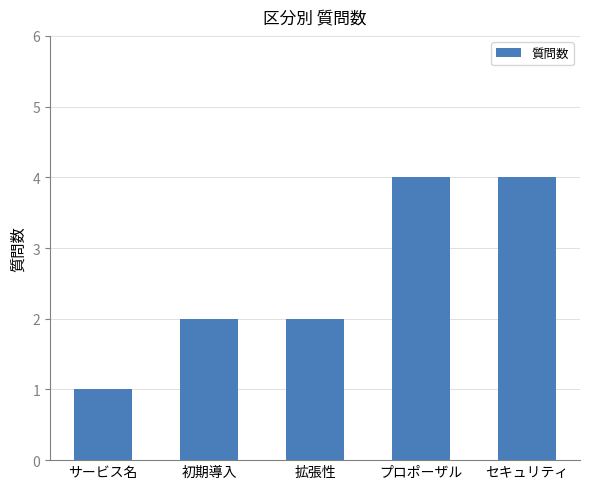

How many bars are there in total?

5